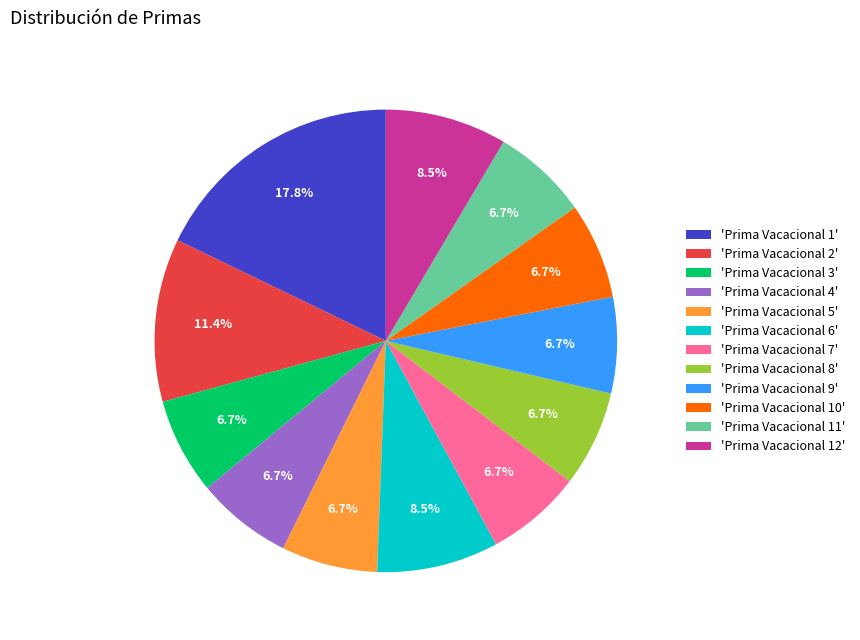

What is the ratio of the value at 'Prima Vacacional 1' to the value at 'Prima Vacacional 7'?

2.7